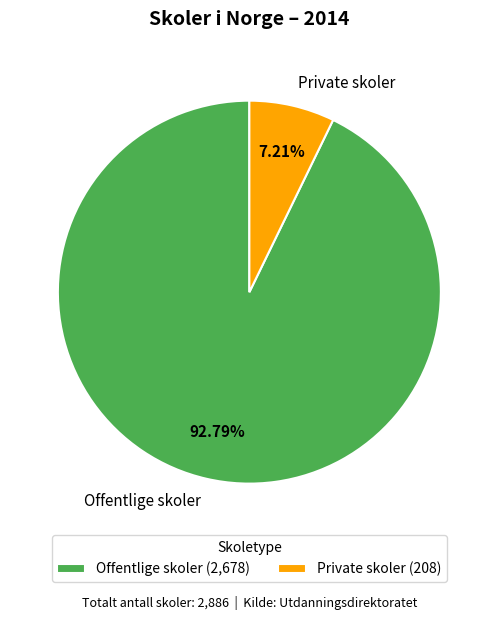

Count the number of slices in the pie.

2